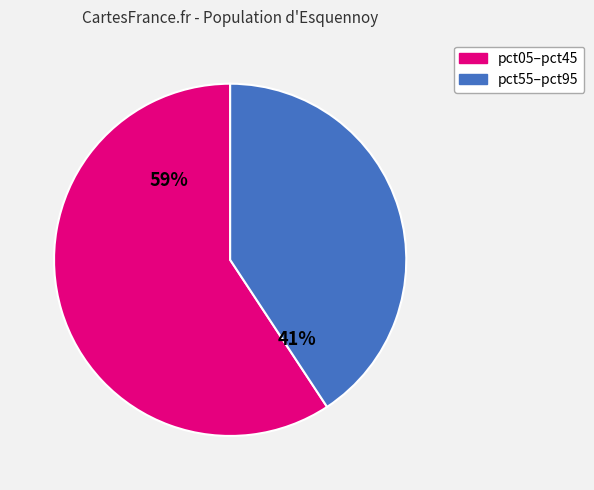

To the nearest percent, what is the average slice percentage?

50%